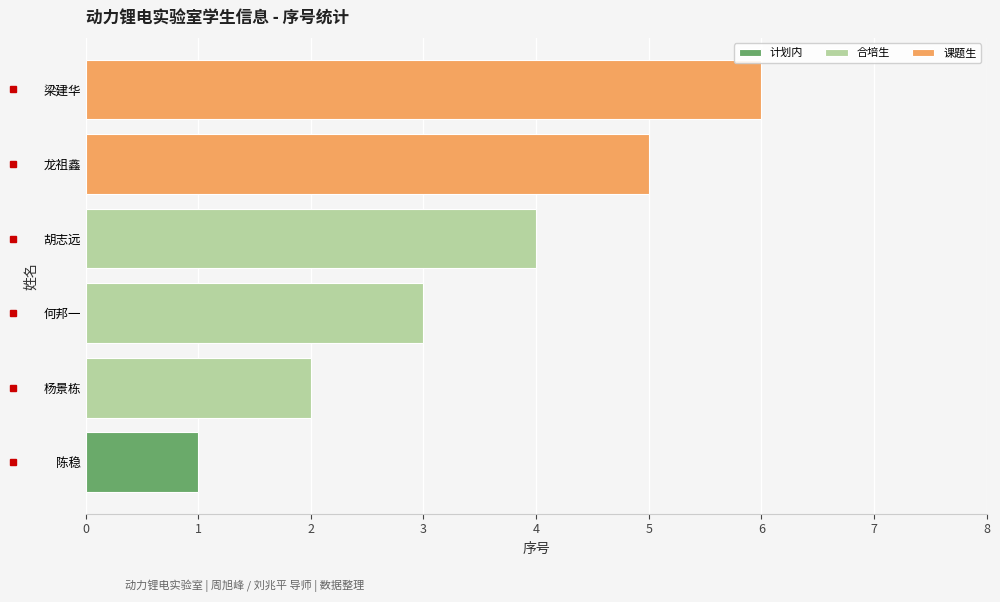

Reading left to right, extract all data points from this chart.

1	2	3	4	5	6